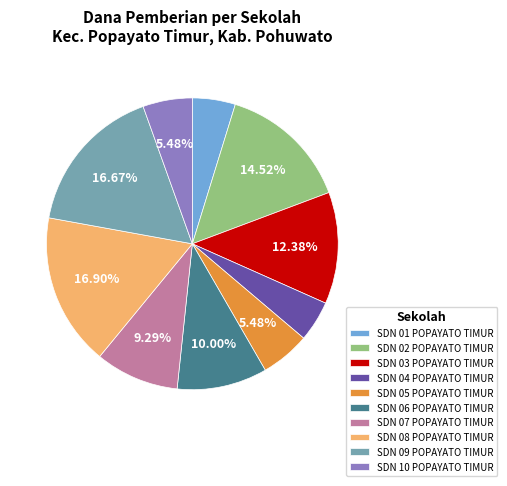

How many slices are in this pie chart?

10